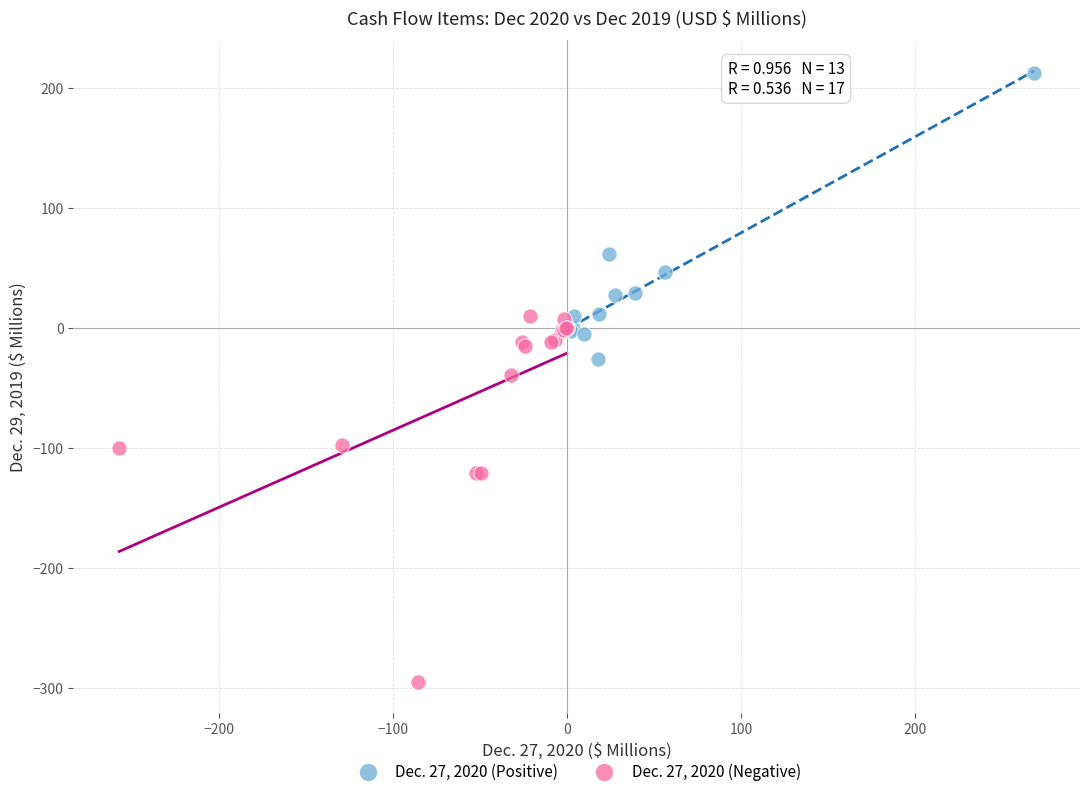

Which series reaches the minimum Y coordinate?

Dec. 27, 2020 (Negative)